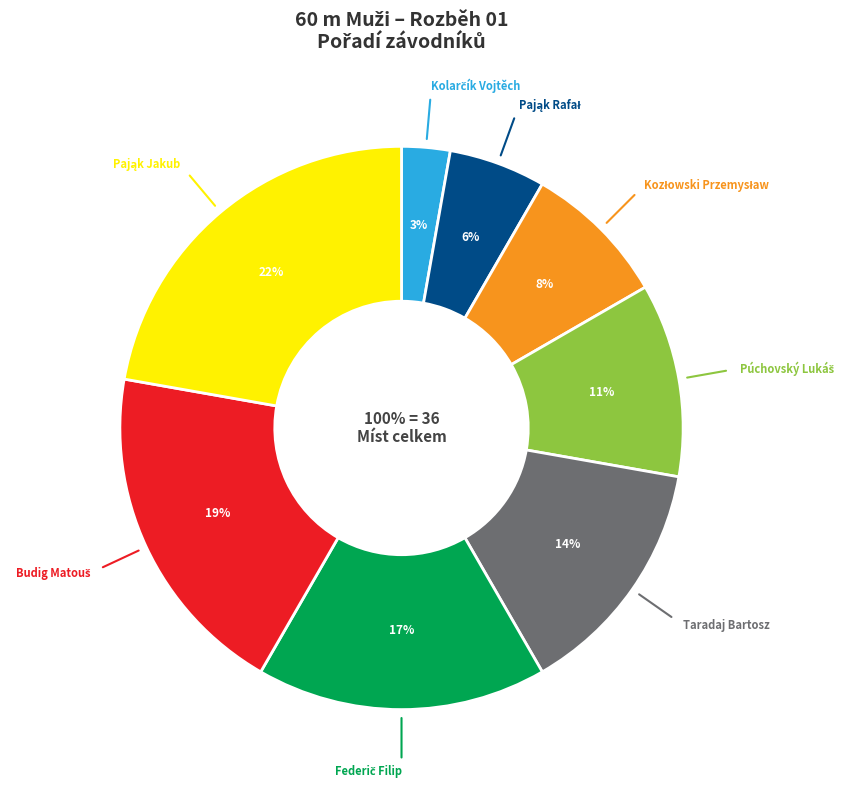

What percentage is the Taradaj Bartosz slice, to the nearest percent?

14%